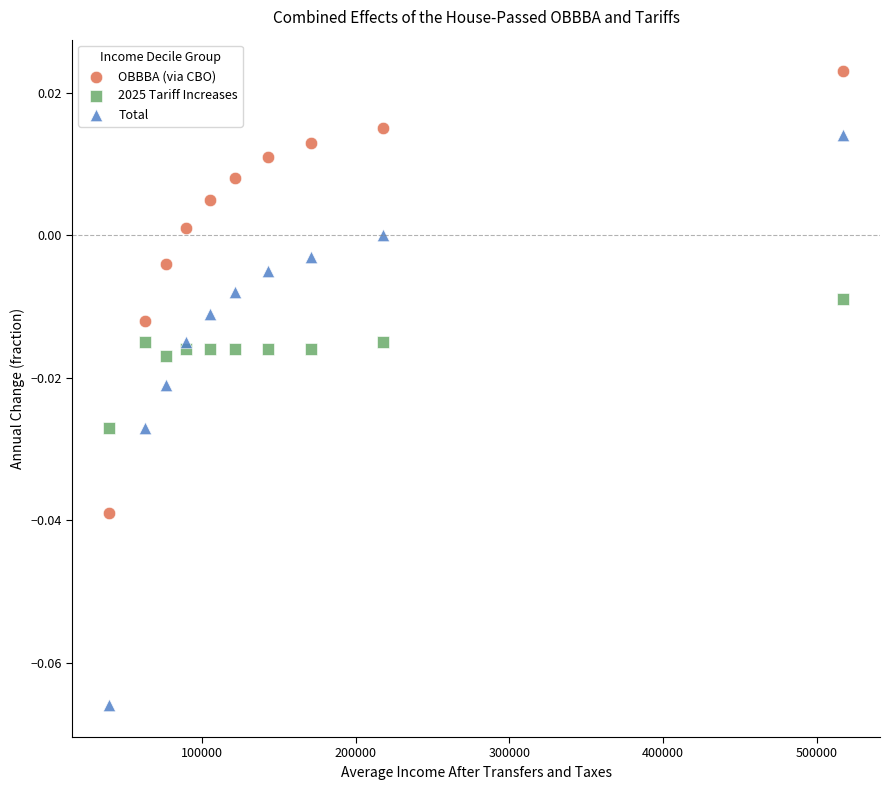

Which series contains the highest Y value?

OBBBA (via CBO)